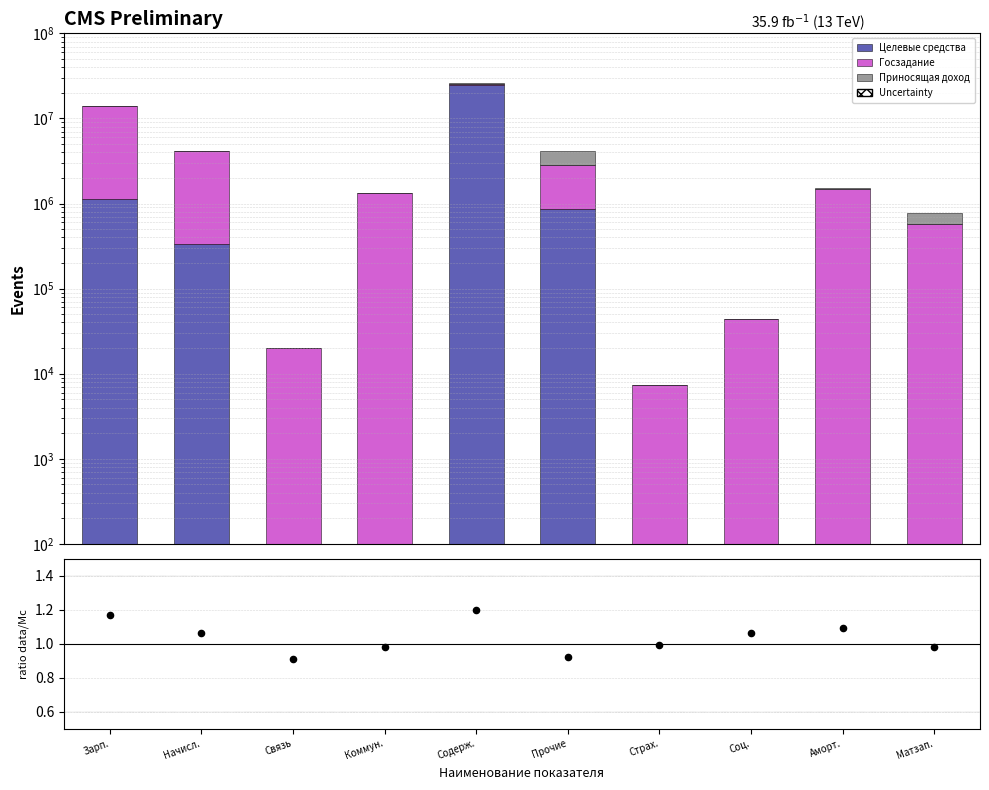

What is the total value across all series at Аморт.?

1508582.2